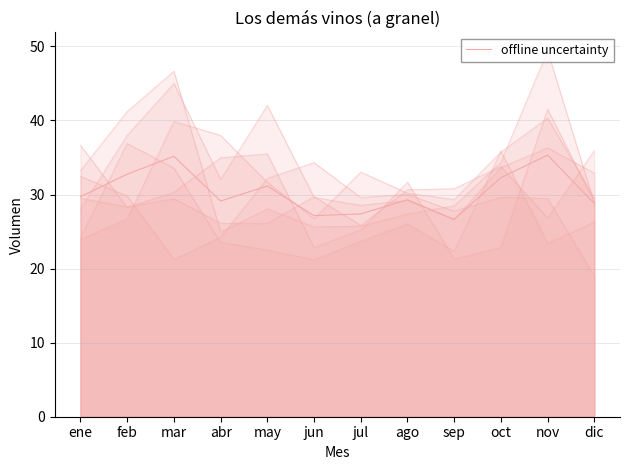

How many interior local valleys (lower than both neighbors) does the data have?

3